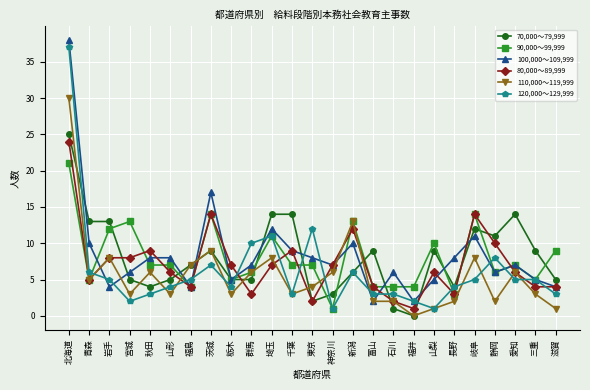

At which category does the chart reach its minimum across all series?

福井